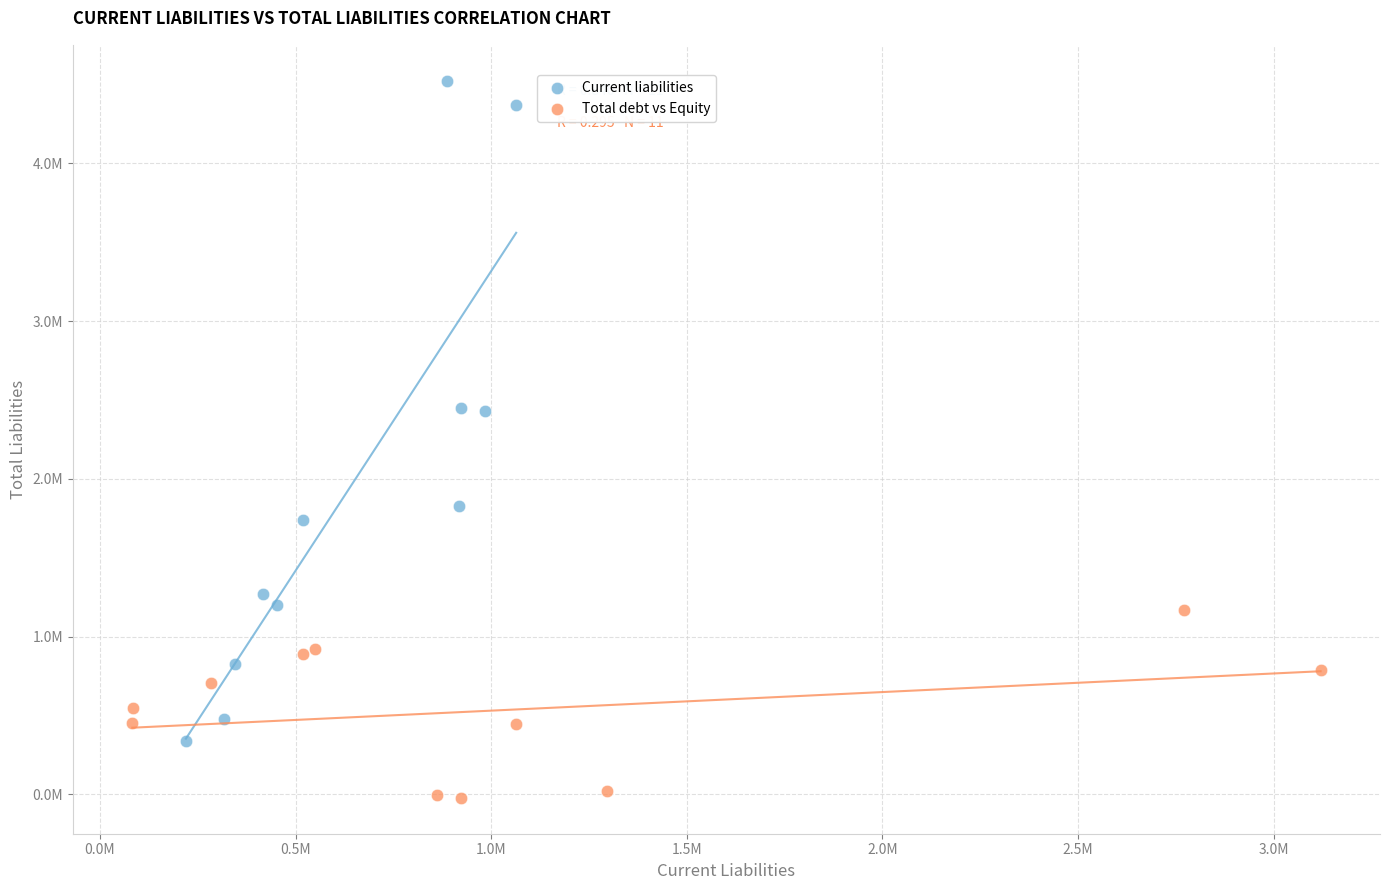

Which series has the widest spread of Y values?

Current liabilities